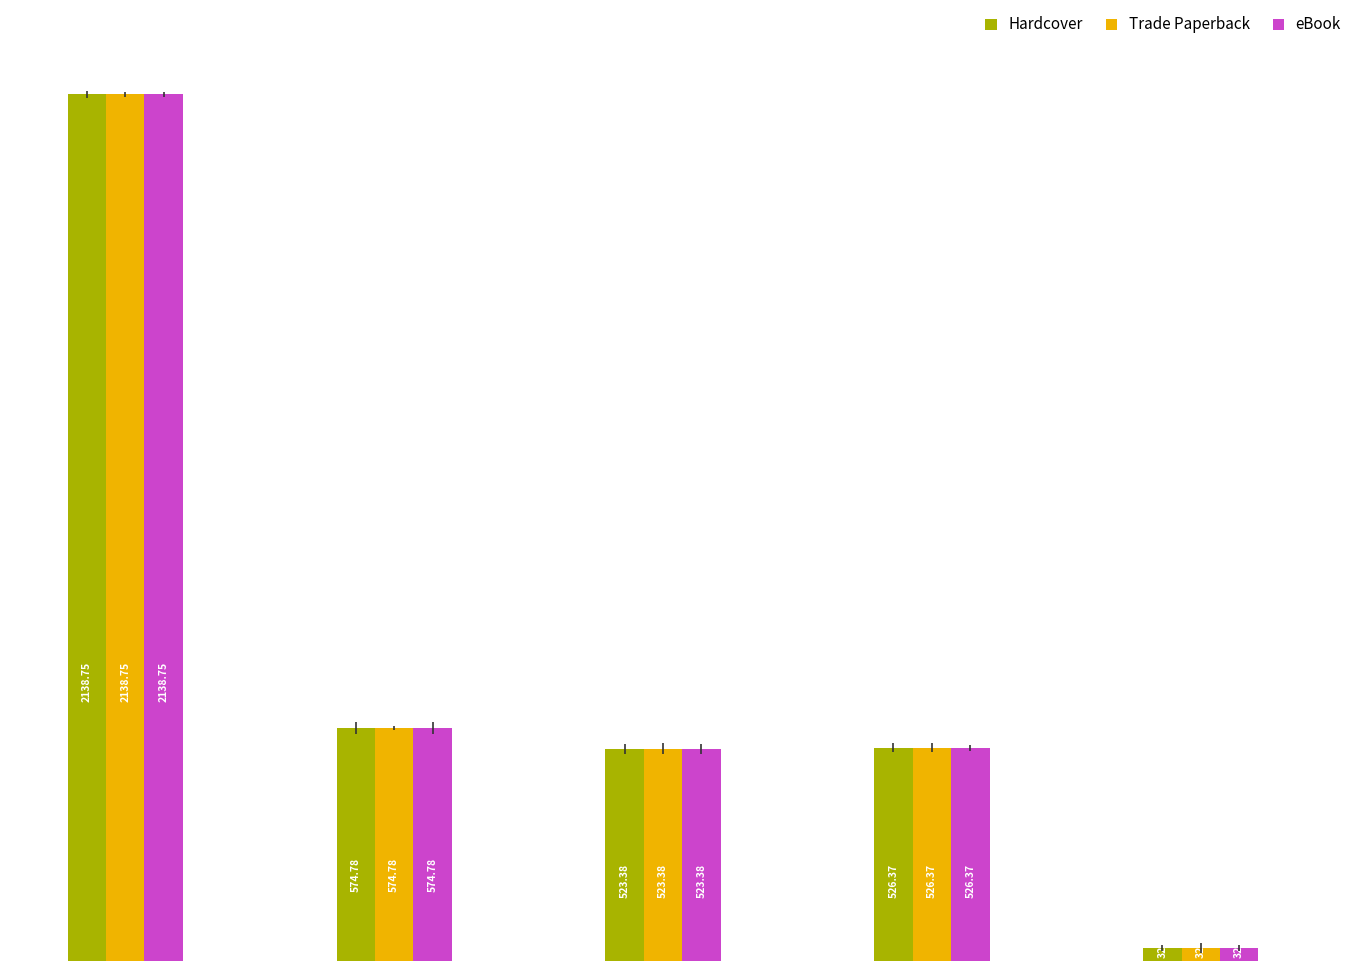

Are the bars horizontal?

No